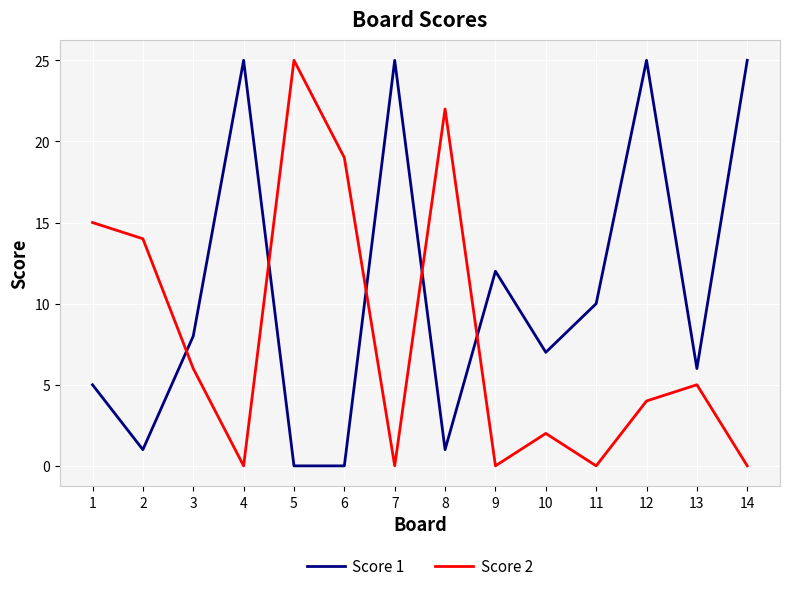

The Score 2 series shows -11 at 9. True or false?

False